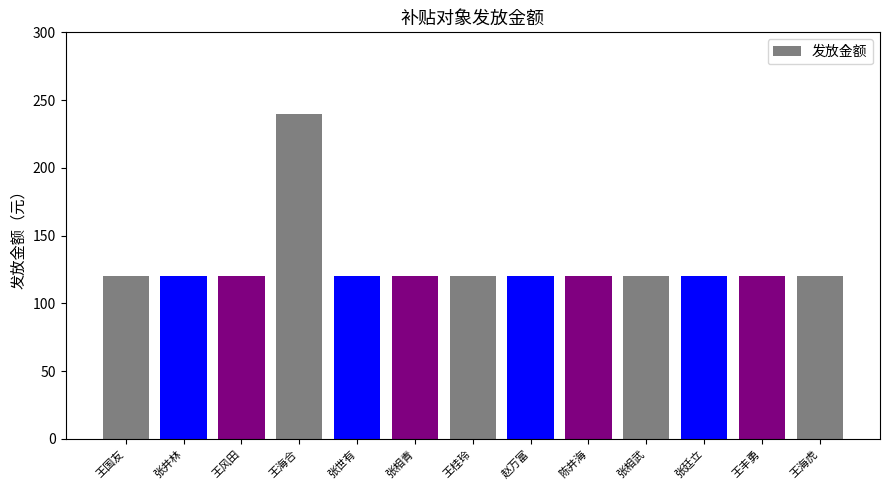

At which category does the chart reach its peak across all series?

王海合